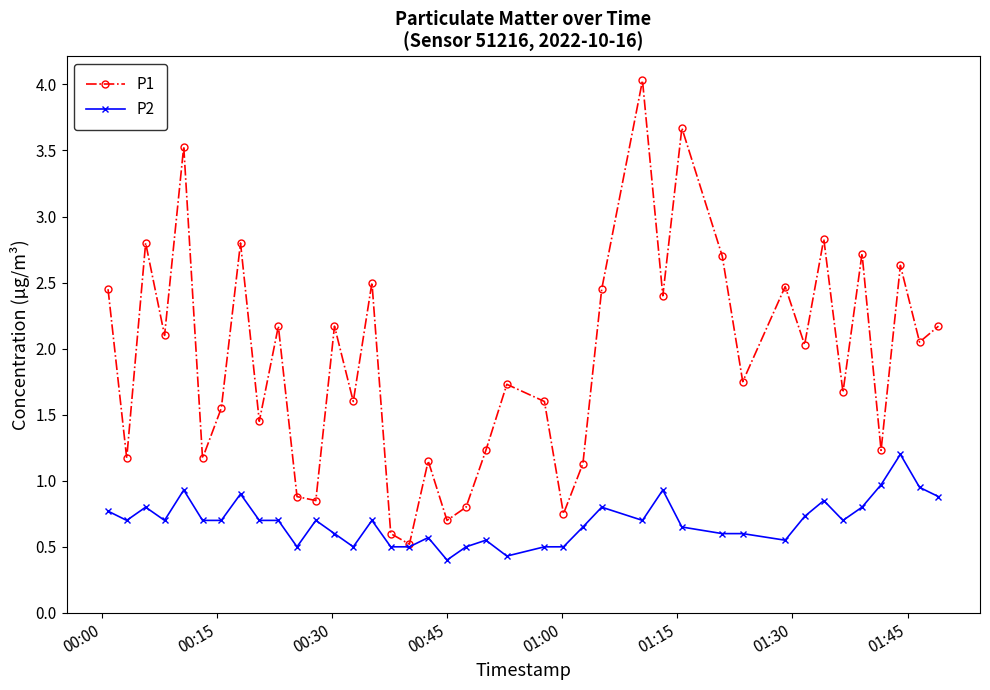

What is the value of the P2 point at the 19th from the left?

0.4